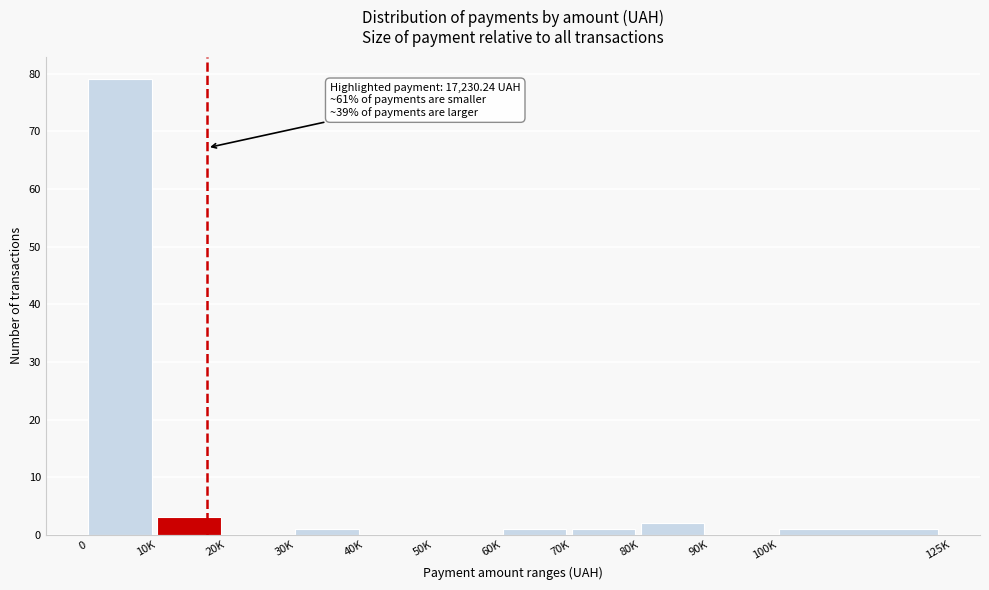

Reading left to right, what are all the values shown in this chart?

0=79	10K=3	20K=0	30K=1	40K=0	50K=0	60K=1	70K=1	80K=2	90K=0	100K=1